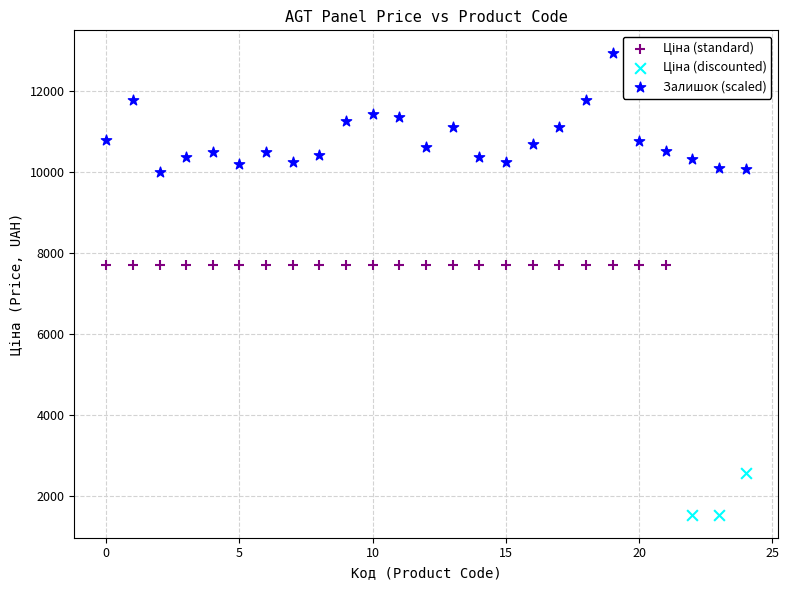

Which series reaches the maximum Y coordinate?

Залишок (scaled)